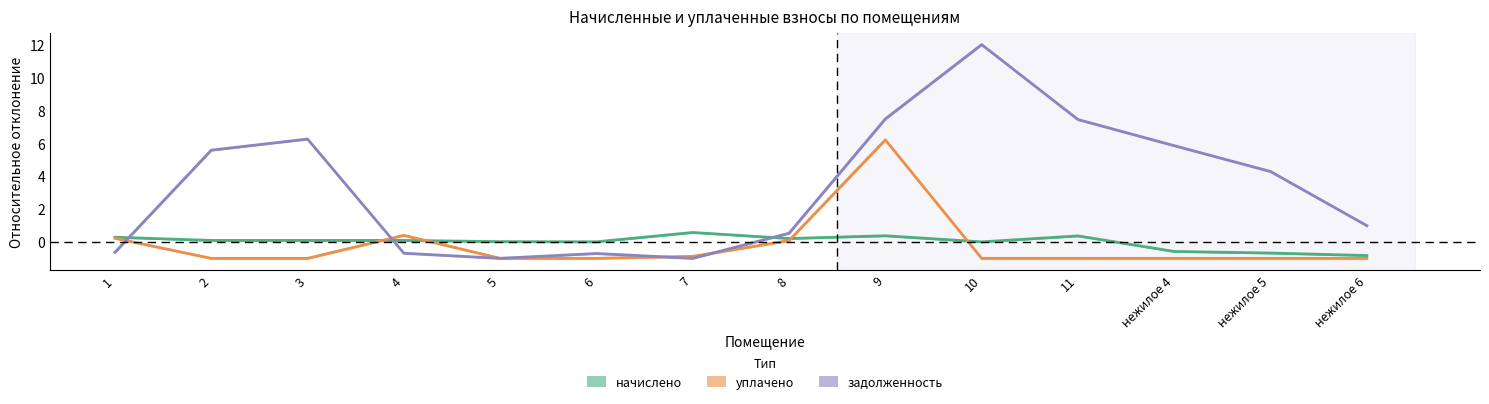

Between нежилое 6 and 2, which is larger?

2